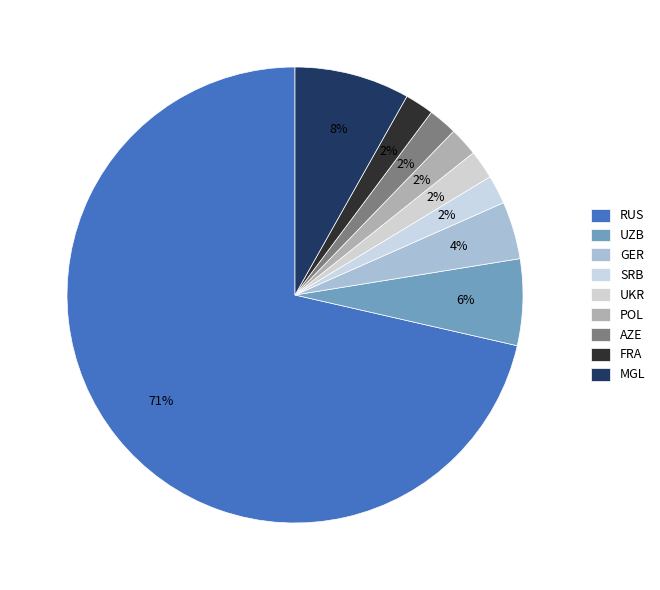

What percentage is the UZB slice, to the nearest percent?

6%